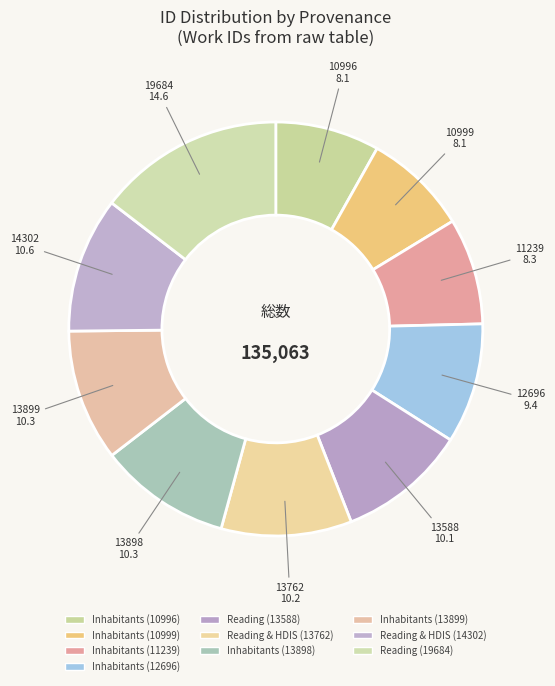

To the nearest percent, what portion does Reading (13588) represent?

10%